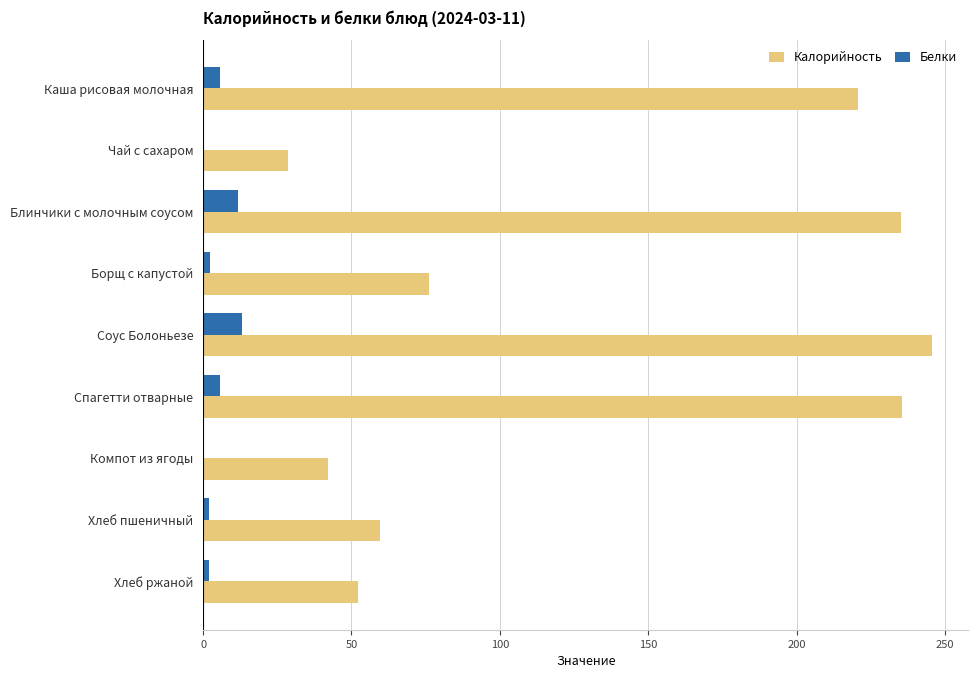

At which label is Калорийность closest to 137?

Борщ с капустой